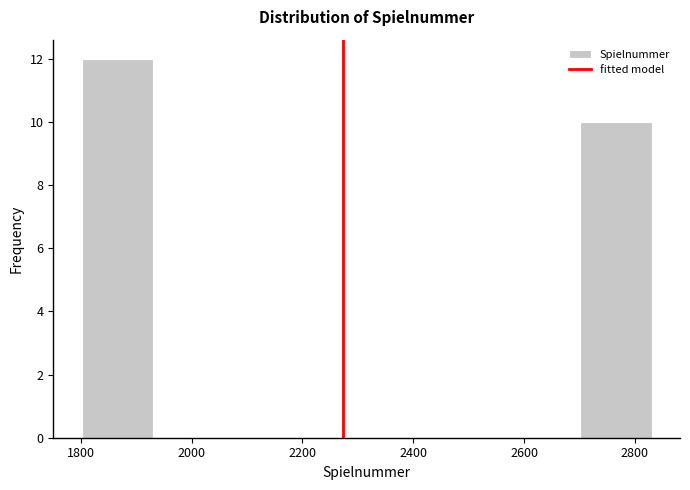

Over which range of the x-axis is the bar tallest?

1800 to 1940